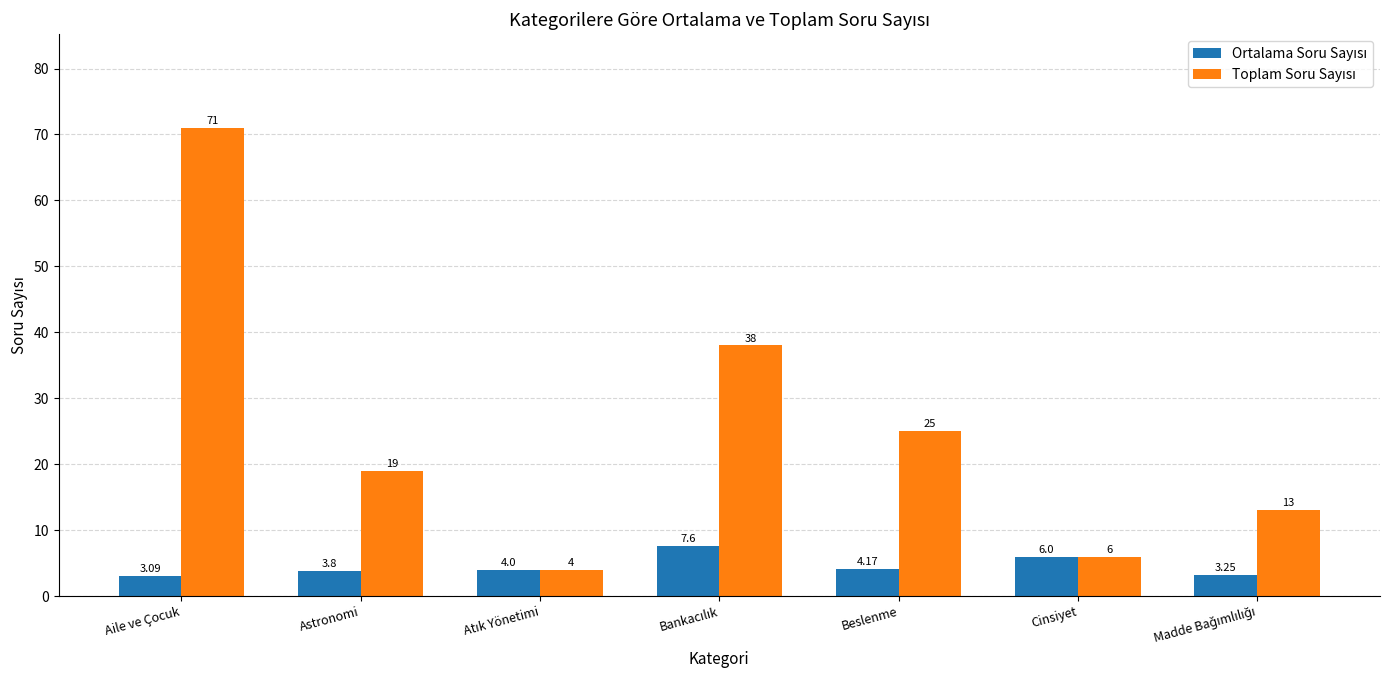

At which category does the chart reach its peak across all series?

Aile ve Çocuk